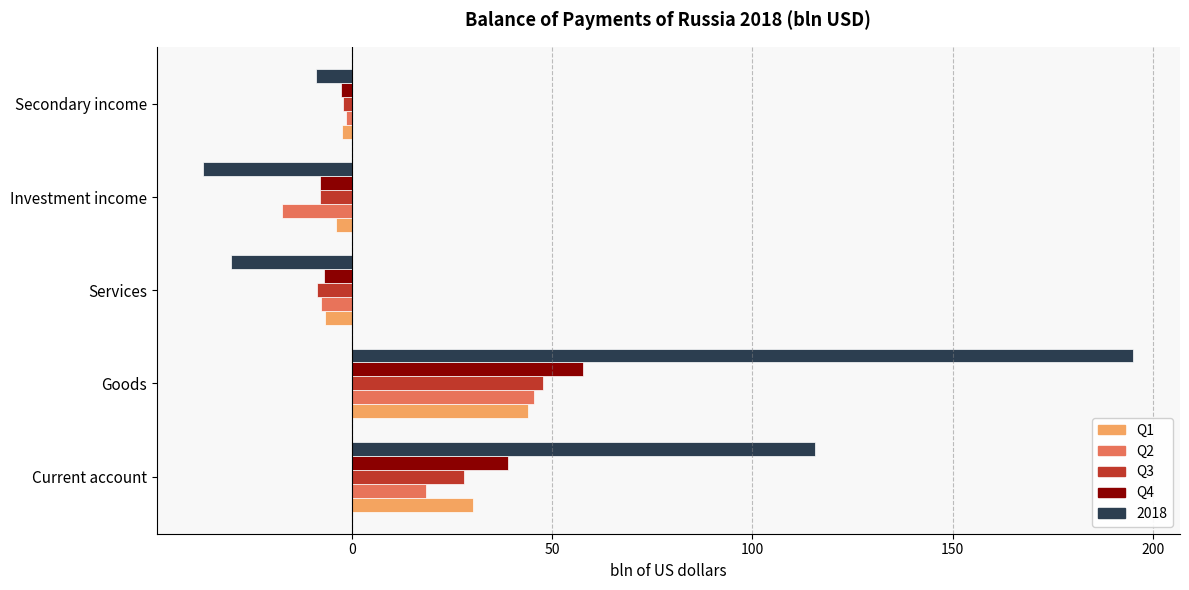

What is the average value of the 2018 series?

46.9